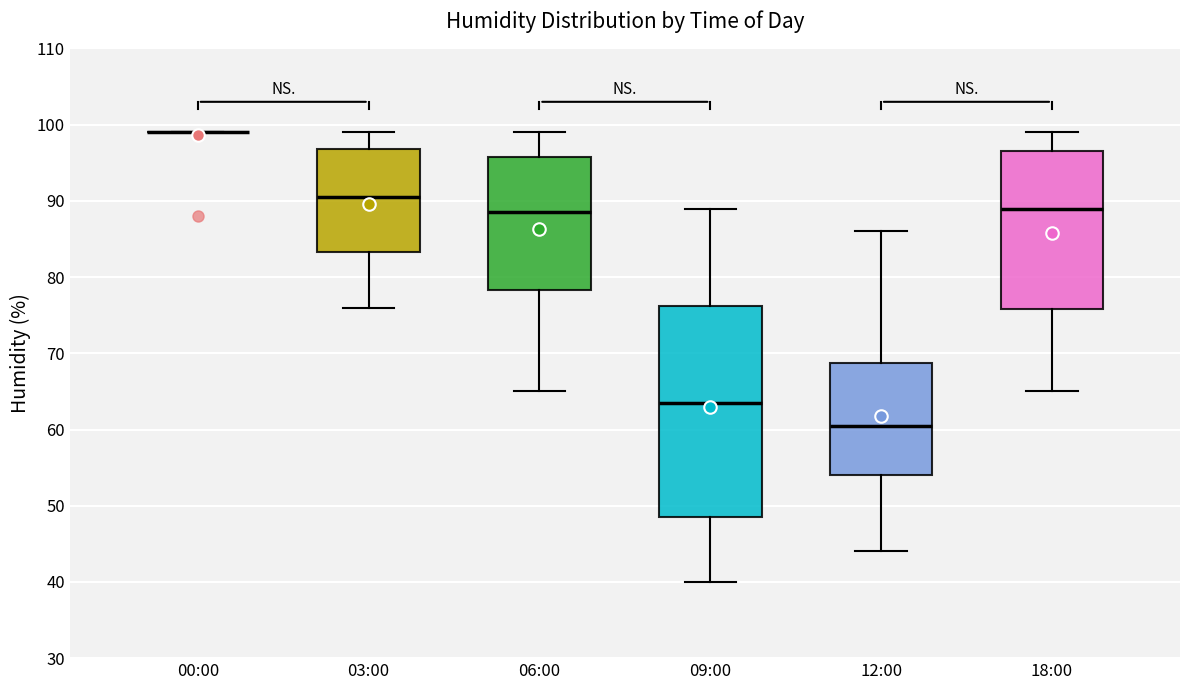

Reading left to right, read every box against the y-axis: the position of its median line, the range the box covers, and the ends of its whiskers. The values are not printed on the chart, so give them approximately, as read against the axis.

00:00: box collapsed to a line at 99, whiskers 99 to 99
03:00: median 91, box 83 to 97, whiskers 76 to 99
06:00: median 89, box 78 to 96, whiskers 65 to 99
09:00: median 64, box 49 to 76, whiskers 40 to 89
12:00: median 61, box 54 to 69, whiskers 44 to 86
18:00: median 89, box 76 to 97, whiskers 65 to 99